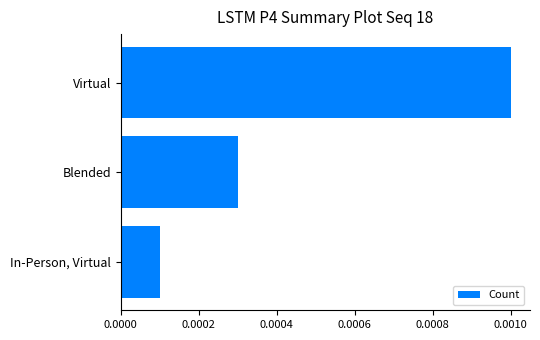

Which has a higher value, In-Person, Virtual or Virtual?

Virtual